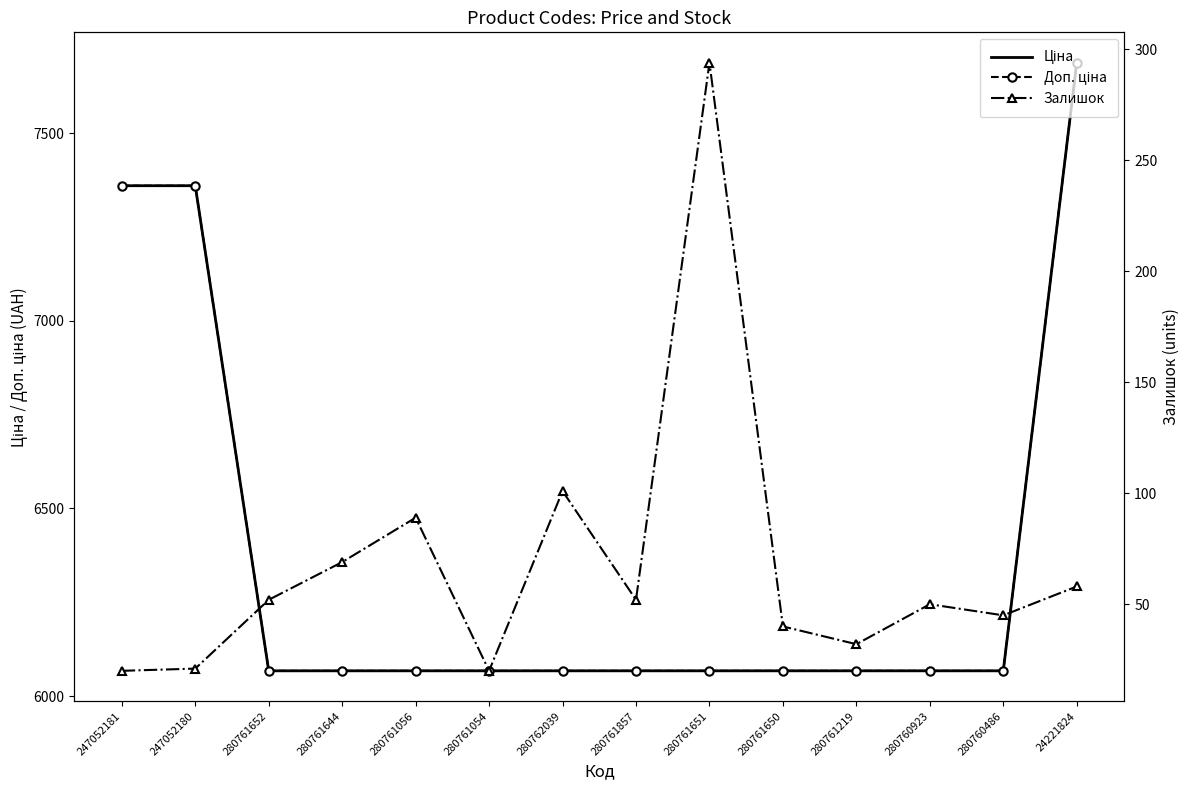

Is the value of Залишок at 24221824 greater than the value of Доп. ціна at 280761219?

No